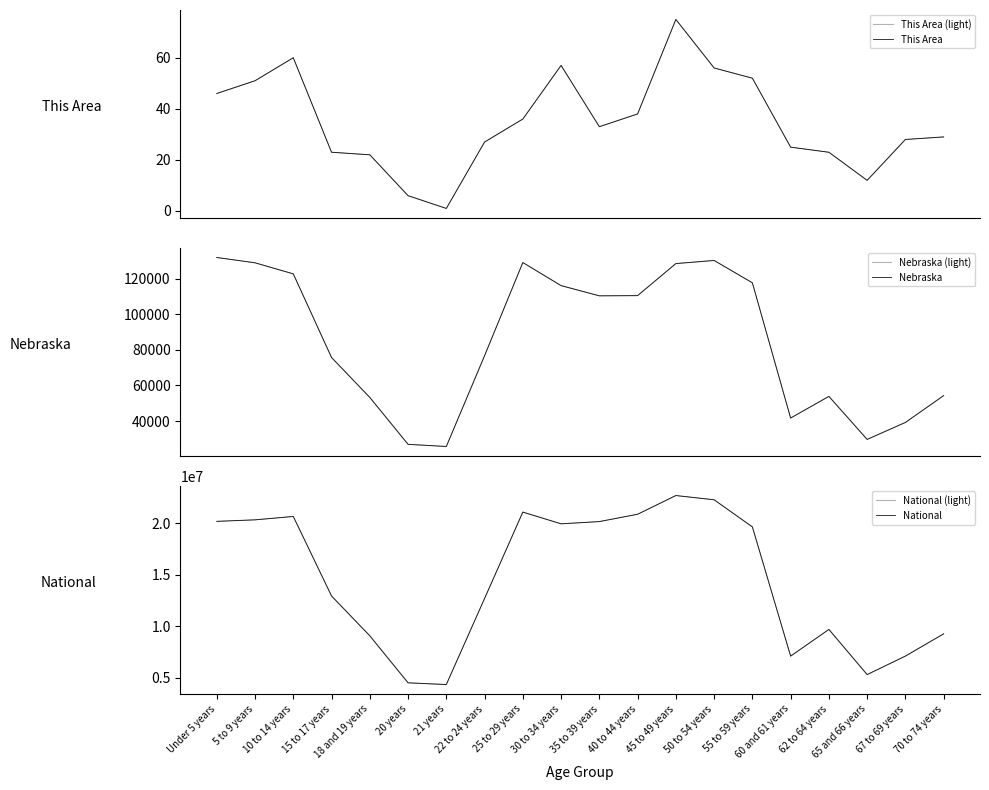

Is it true that Nebraska equals 48724 at 15 to 17 years?

False